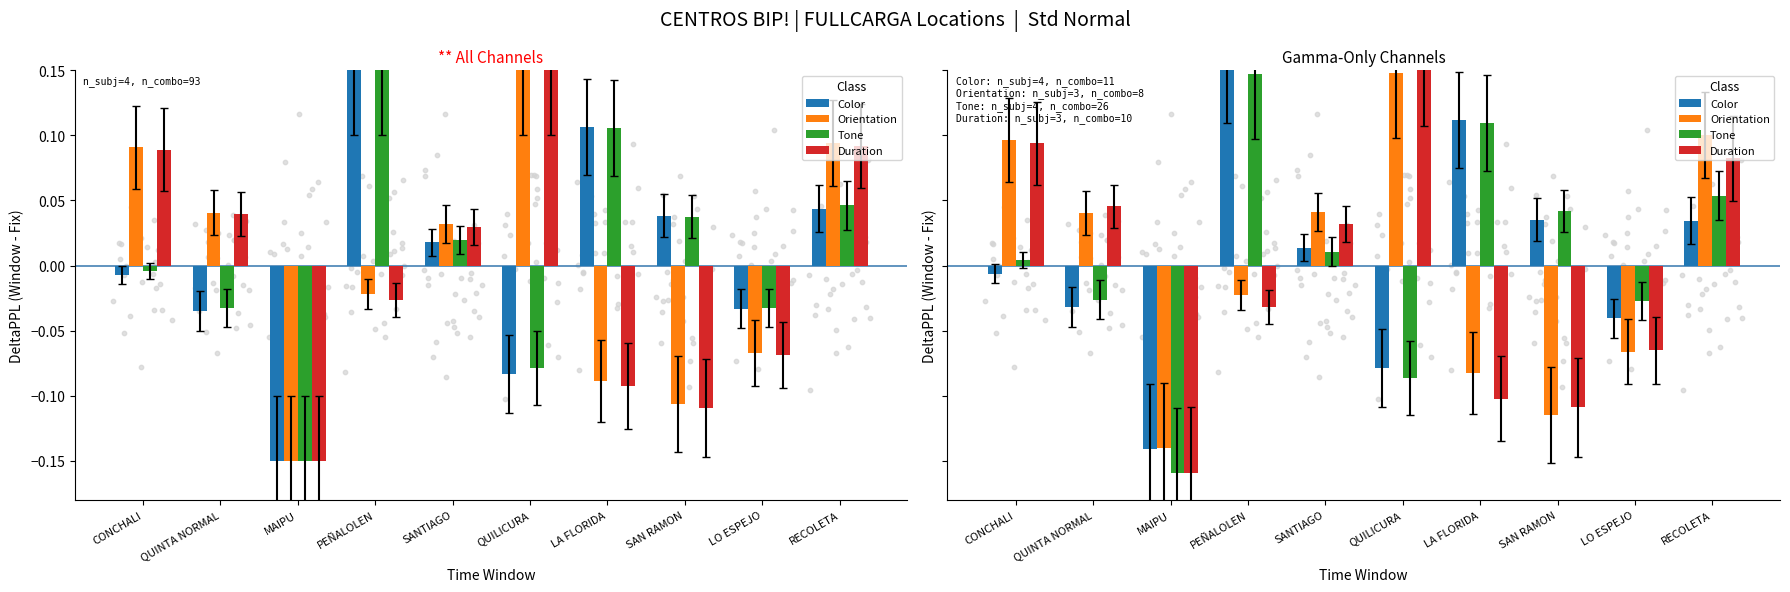

Which series reaches the minimum Y coordinate?

Tone